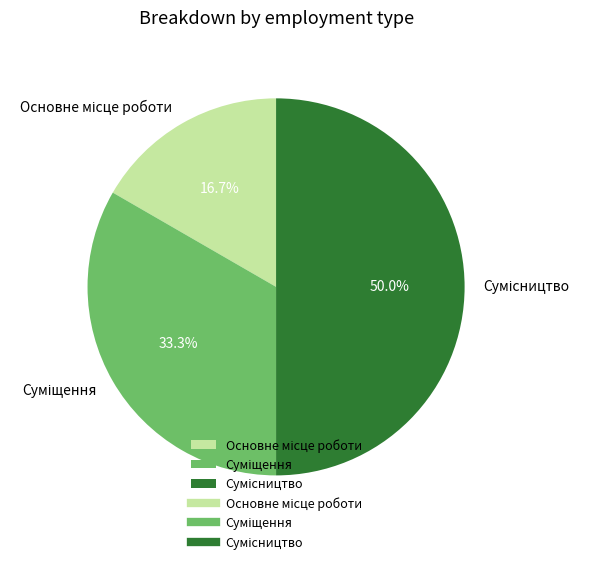

How many slices are in this pie chart?

3